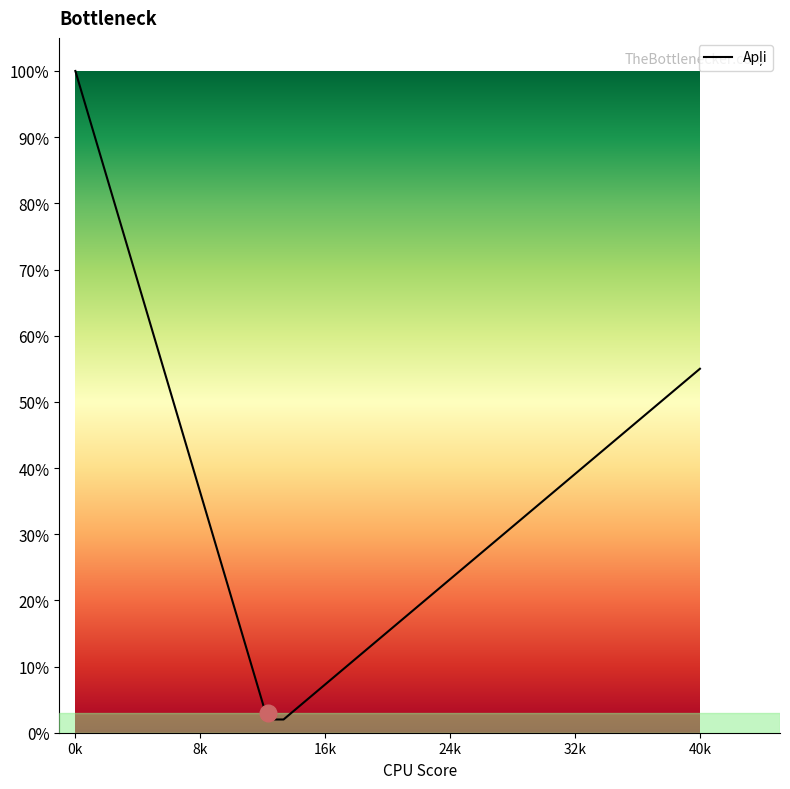

Does the chart have visible grid lines?

No